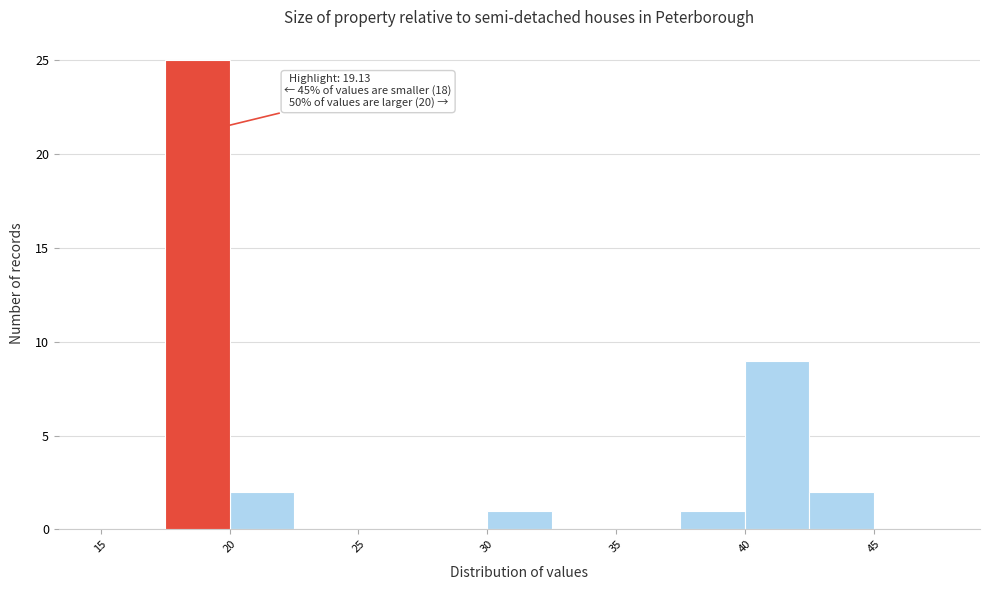

Which range on the x-axis has the tallest bar?

17.5 to 20.0